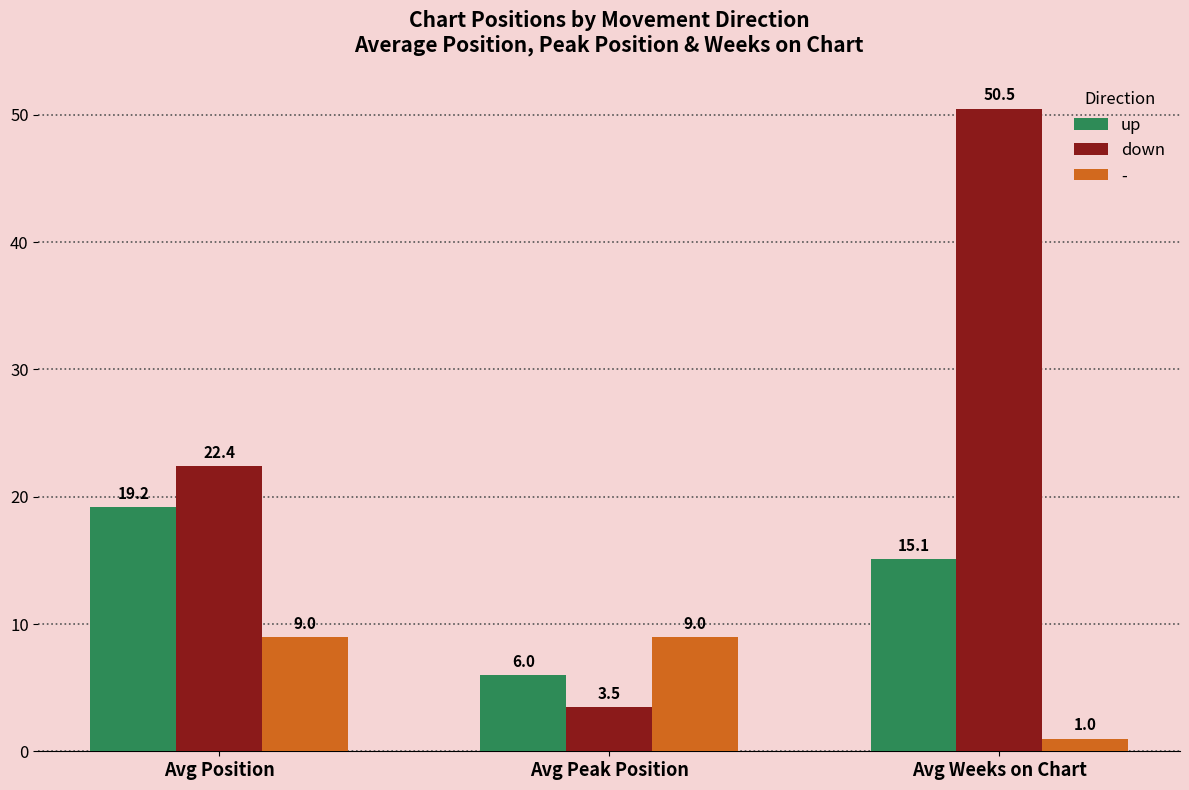

What is the label of the 1st bar from the left?

Avg Position